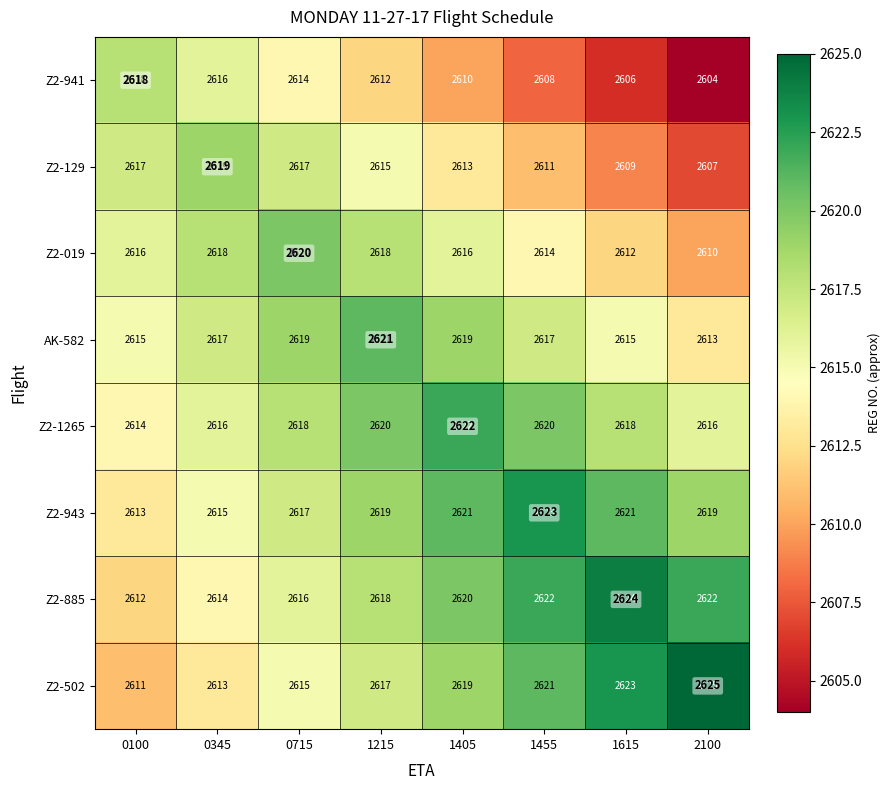

List the series in order of their peak value, lowest first.

Z2-941, Z2-129, Z2-019, AK-582, Z2-1265, Z2-943, Z2-885, Z2-502